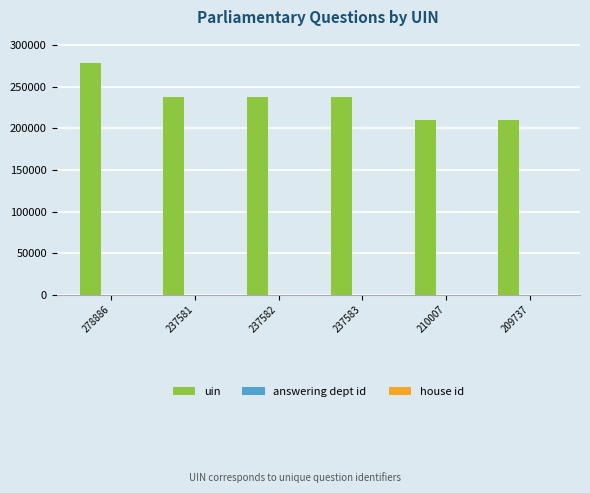

Between 278886 and 237581, which series saw the biggest shift?

uin